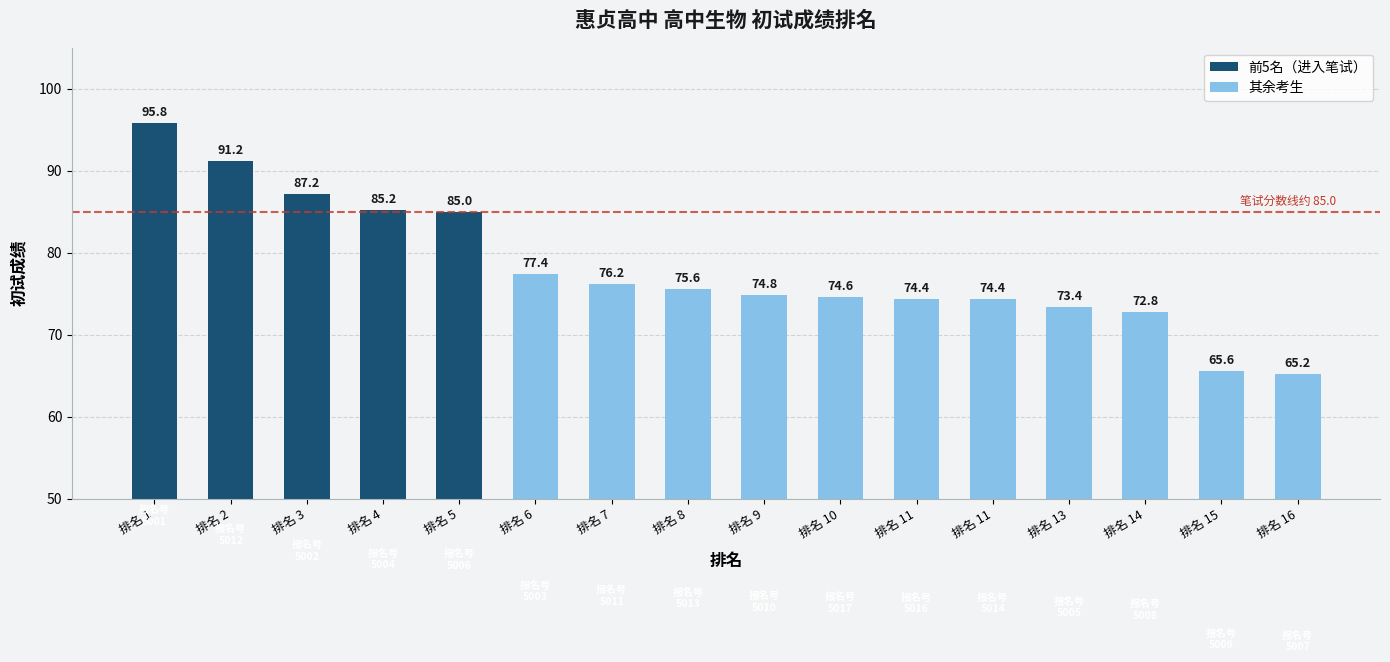

What is the sum of the values at 10 and 16?

139.8